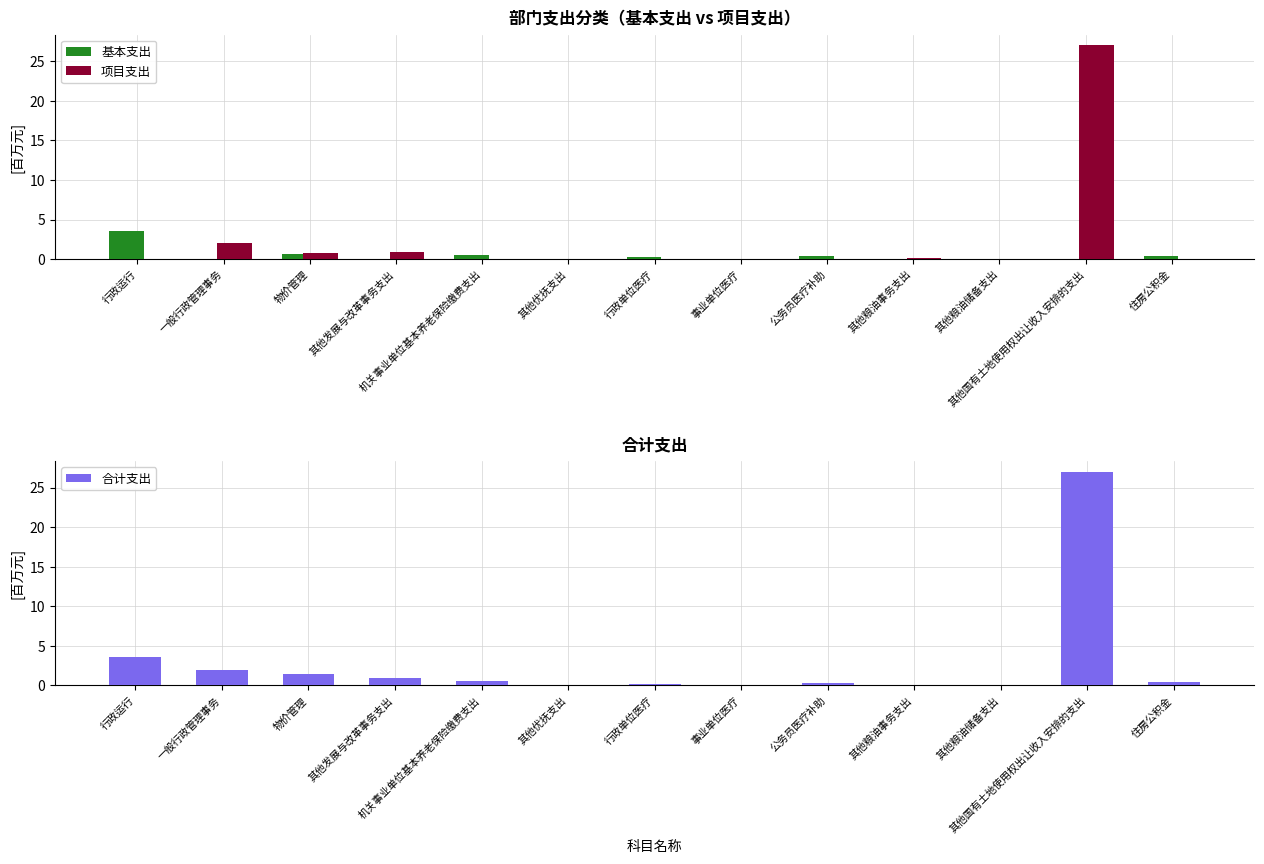

Reading right to left, what are all the values shown in this chart?

基本支出: 0.4	0.0	0.0	0.0	0.3	0.0	0.2	0.0	0.5	0.0	0.7	0.0	3.6
项目支出: 0.0	27.0	0.0	0.1	0.0	0.0	0.0	0.0	0.0	1.0	0.8	2.0	0.0
合计支出: 0.4	27.0	0.0	0.1	0.3	0.0	0.2	0.0	0.5	1.0	1.4	2.0	3.6